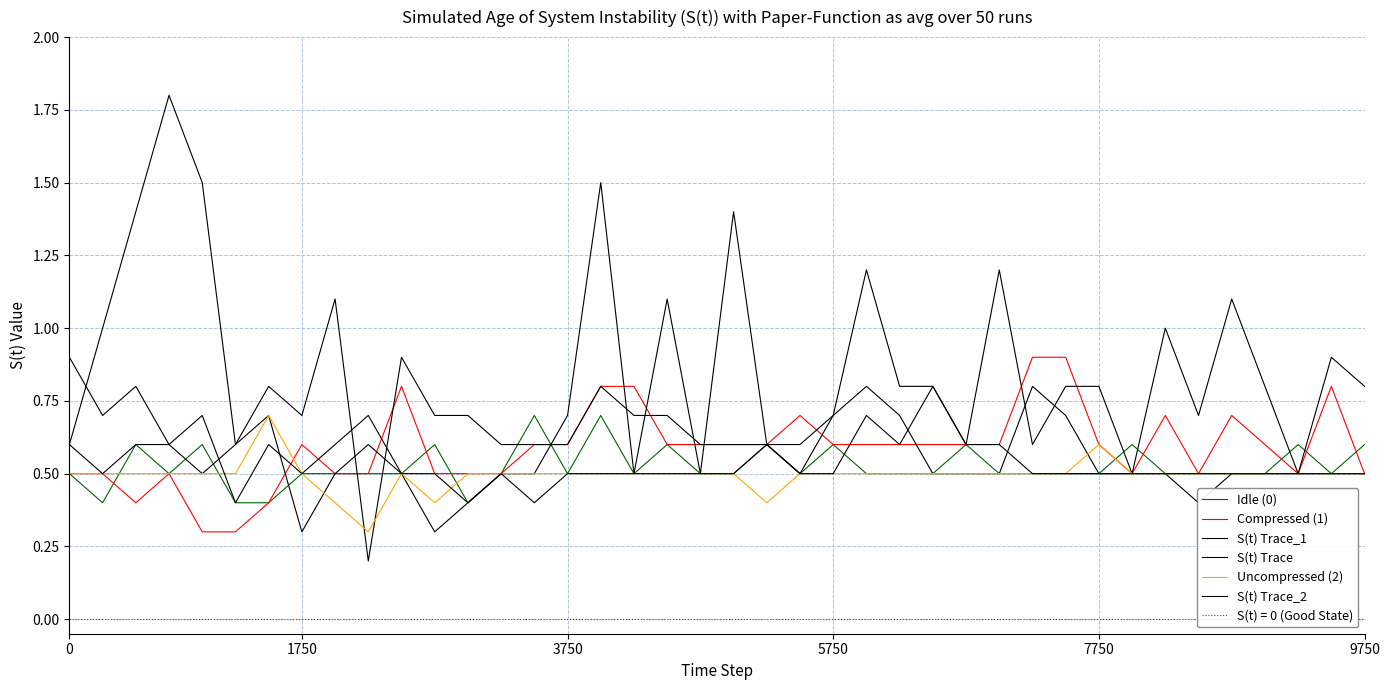

At how many categories does at least one series exceed 0?

40